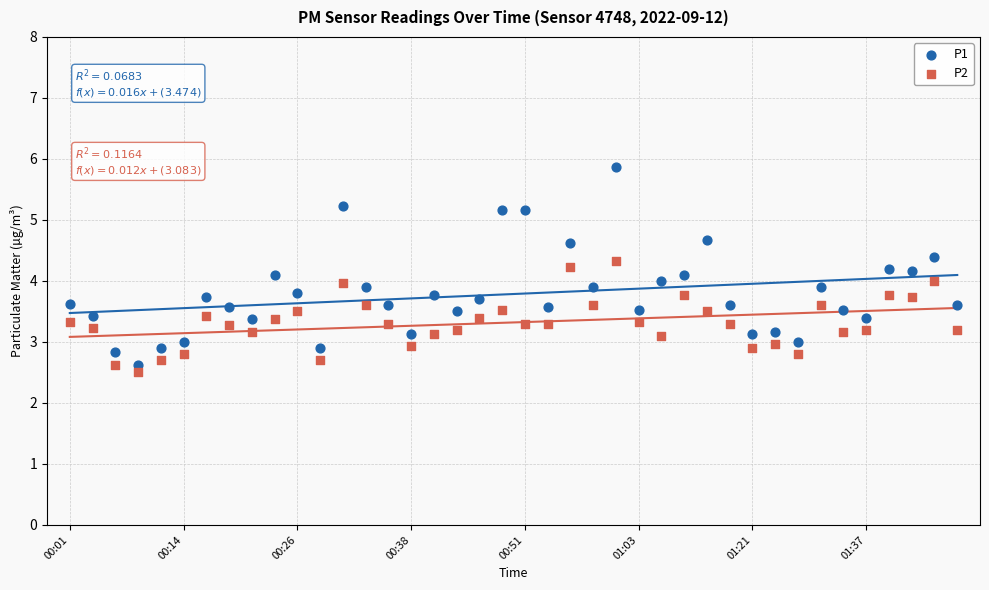

What are all the series names shown in the legend?

P1, P2